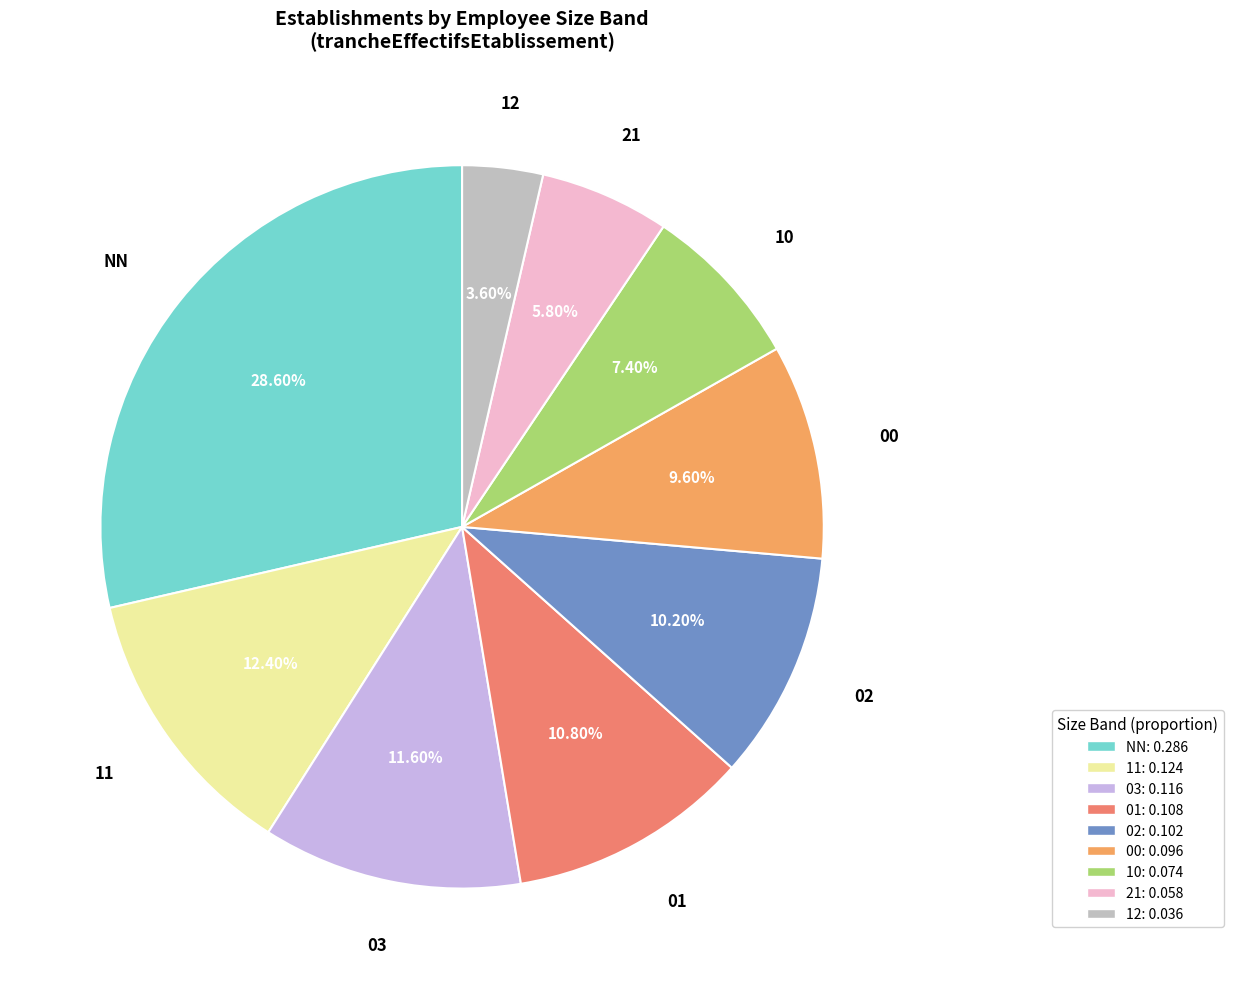

True or false: 11 accounts for 12% of the total.

True